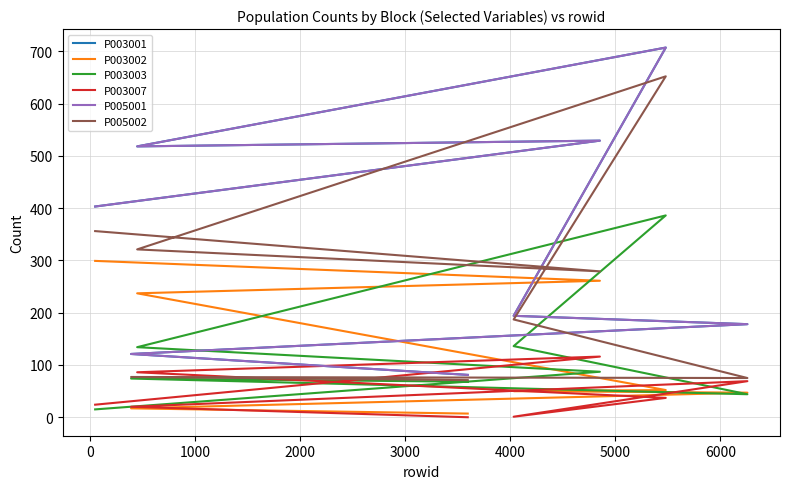

Is it true that P003002 equals 412 at 5000?

False